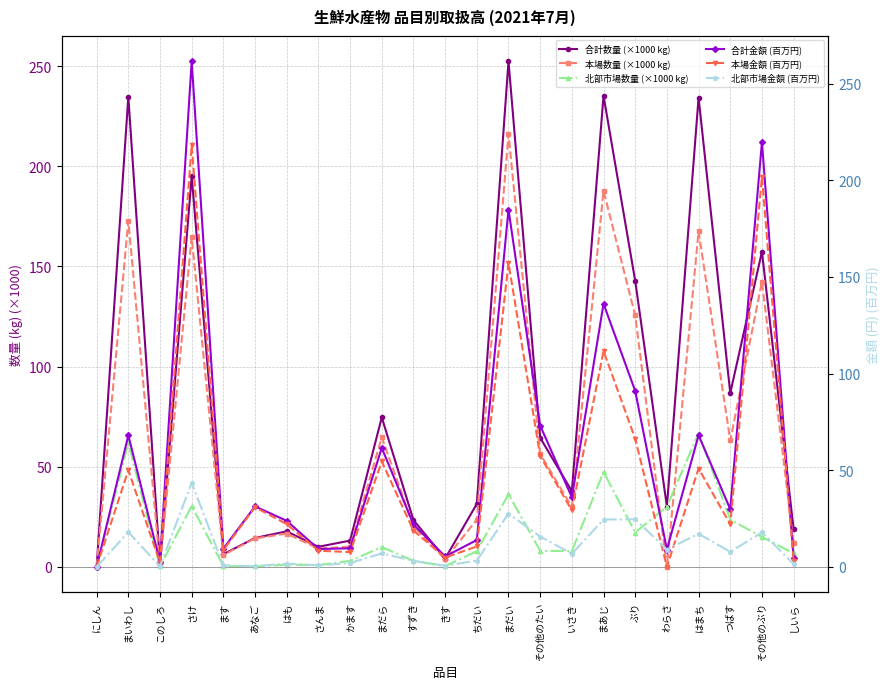

True or false: 北部市場数量 (×1000 kg) has a value of 30.1 at わらさ.

True